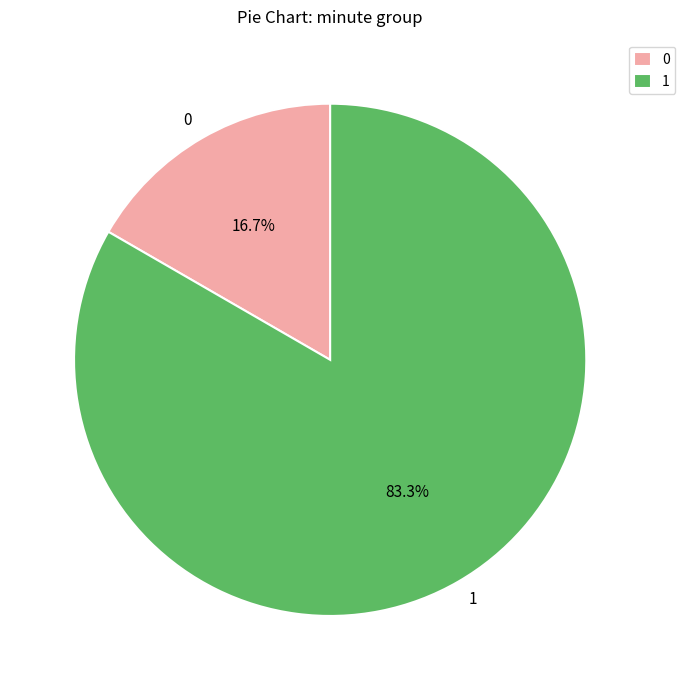

To the nearest percent, what is the difference between the largest and smallest slice percentages?

67%